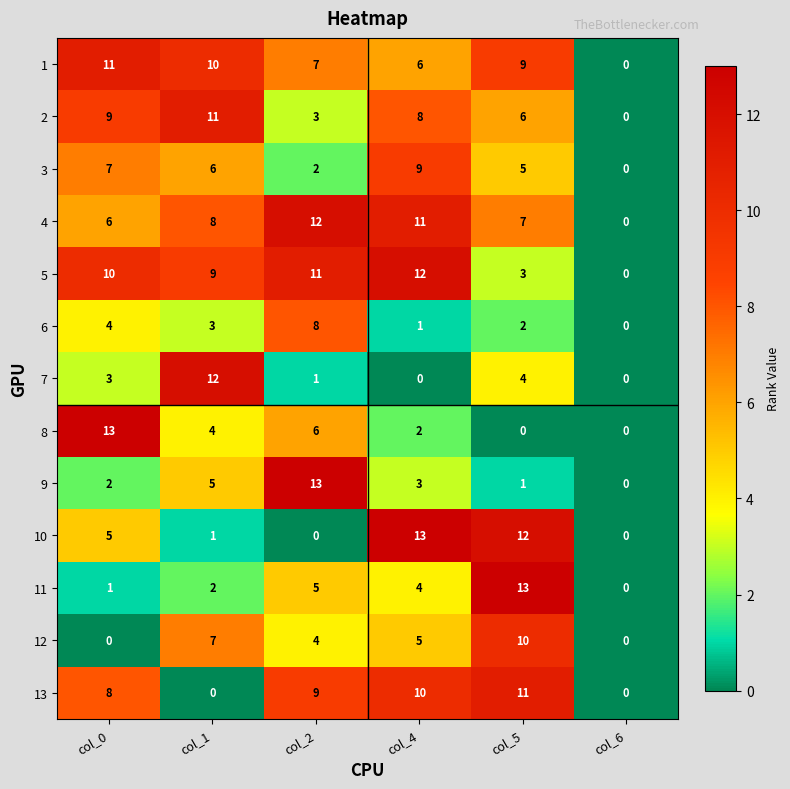

At which label does 3 first exceed 6?

col_0